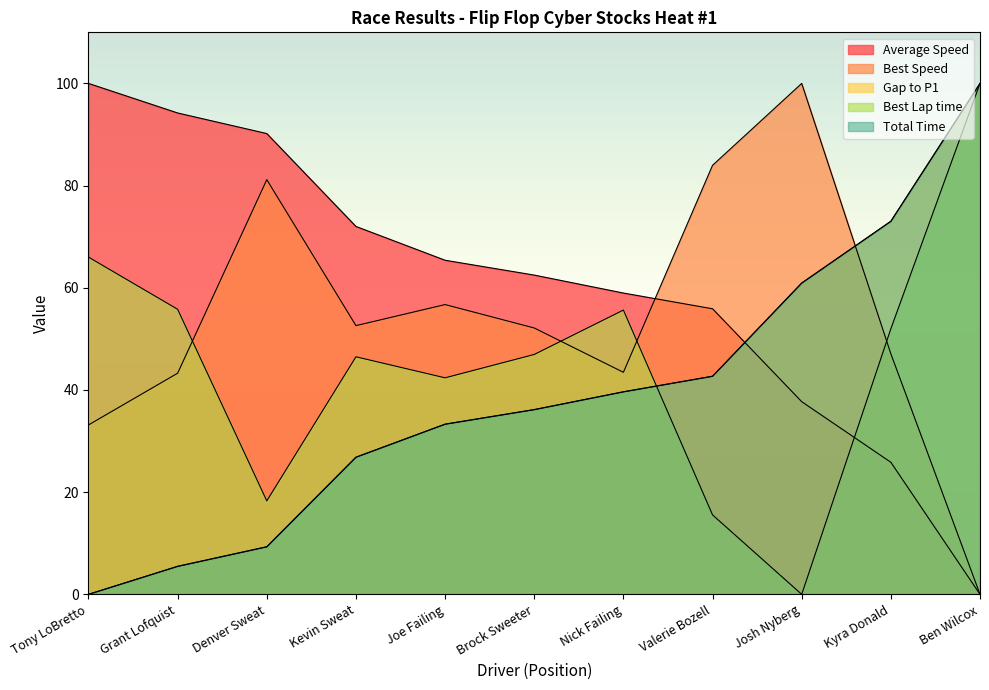

Which category has the highest value in the Average Speed series?

Tony LoBretto